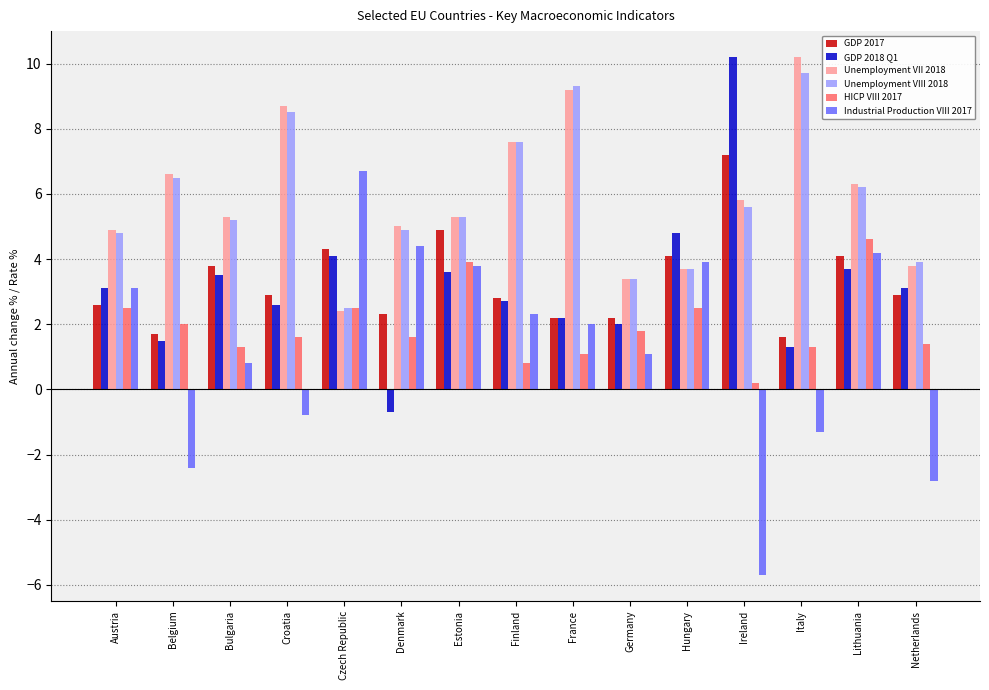

Which series has the widest spread of values?

Industrial Production VIII 2017